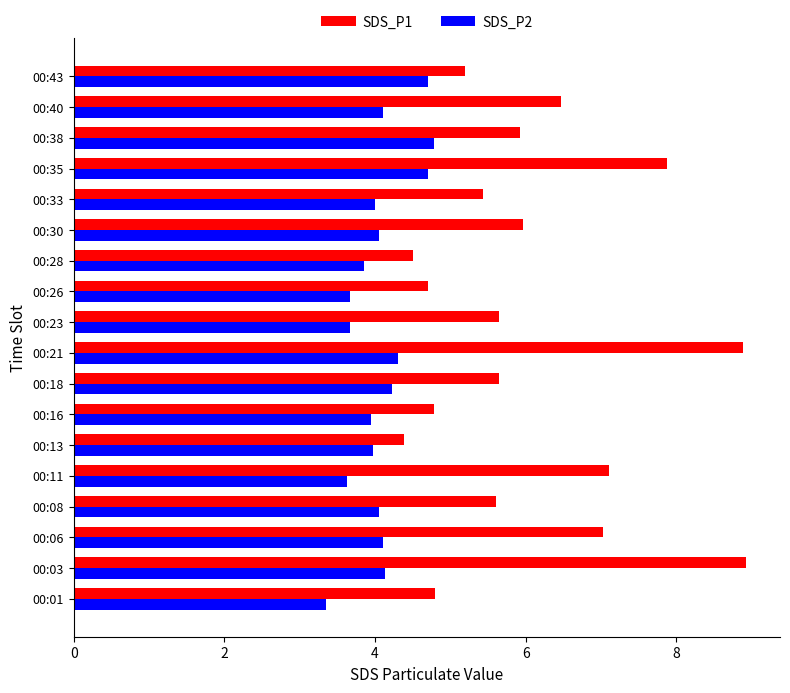

What is the total value across all series at 00:01?

8.2